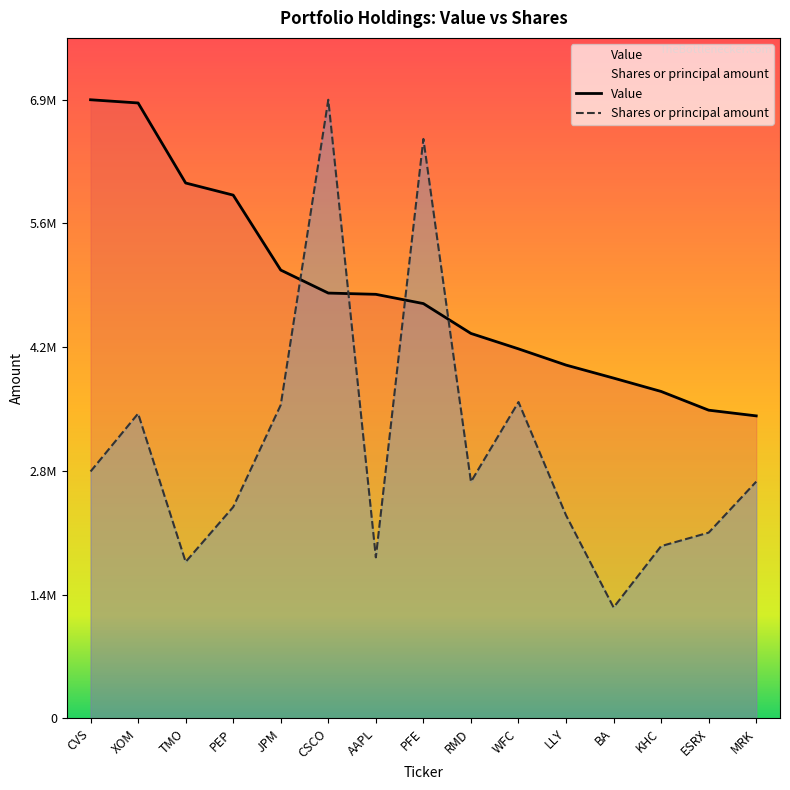

True or false: Value has a value of 3965000.0 at LLY.

True